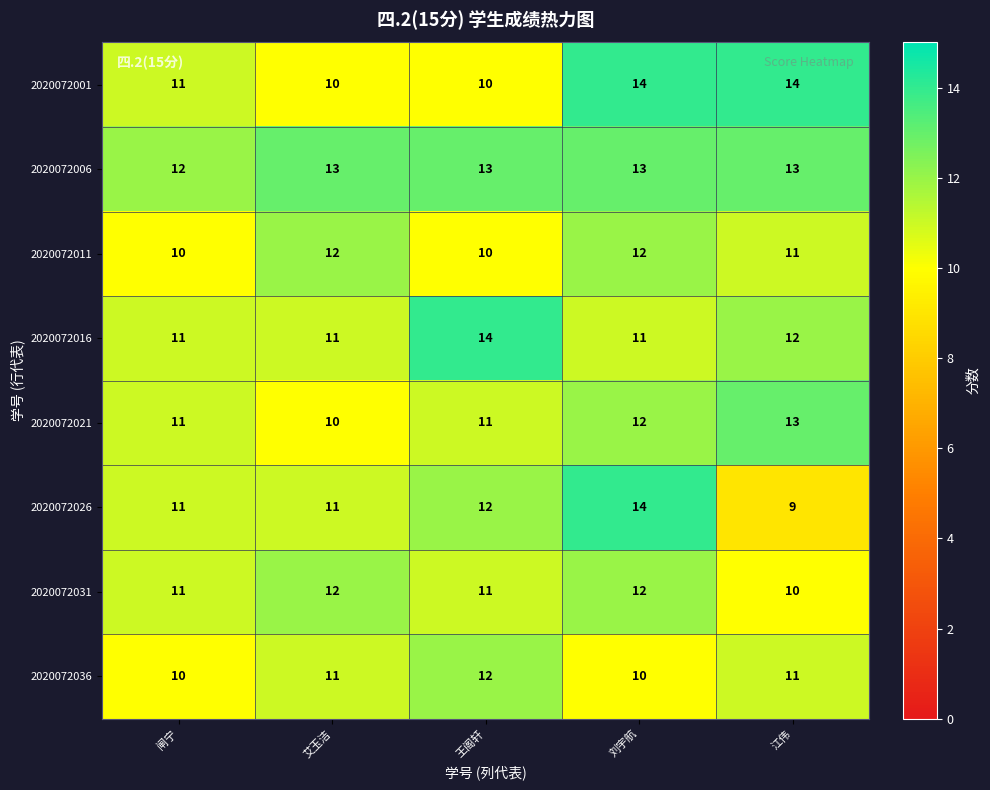

How many distinct data groups are displayed?

8